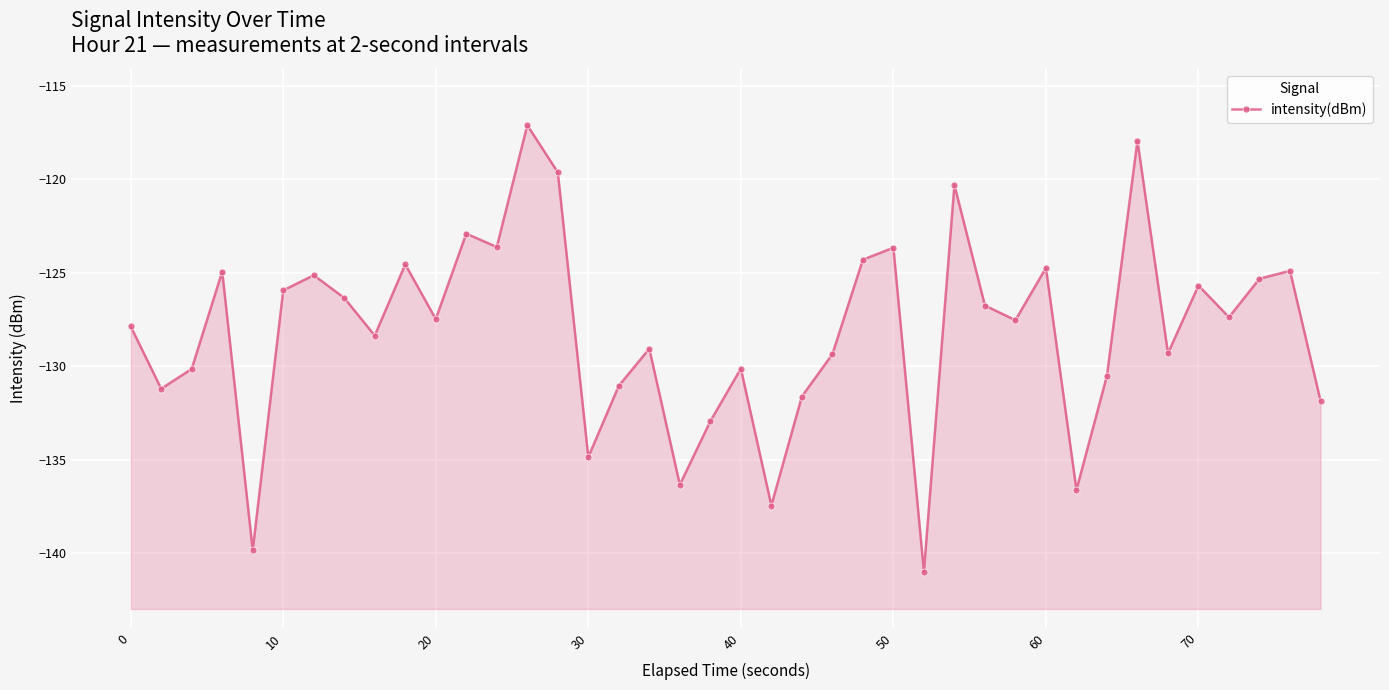

How many interior local valleys (lower than both neighbors) does the data have?

13